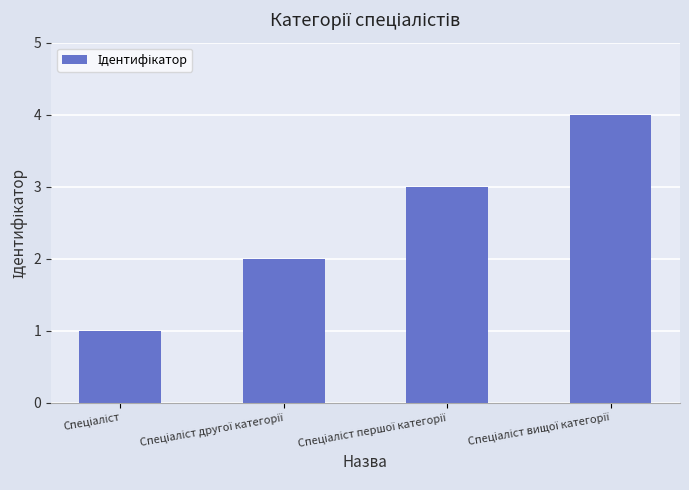

What is the smallest value displayed?

1